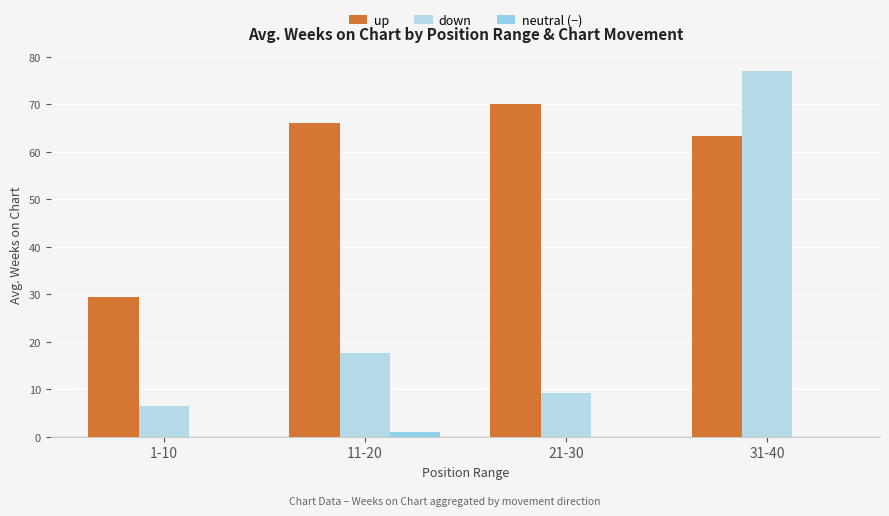

List the labels in order of neutral (−) value, smallest first.

1-10, 21-30, 31-40, 11-20